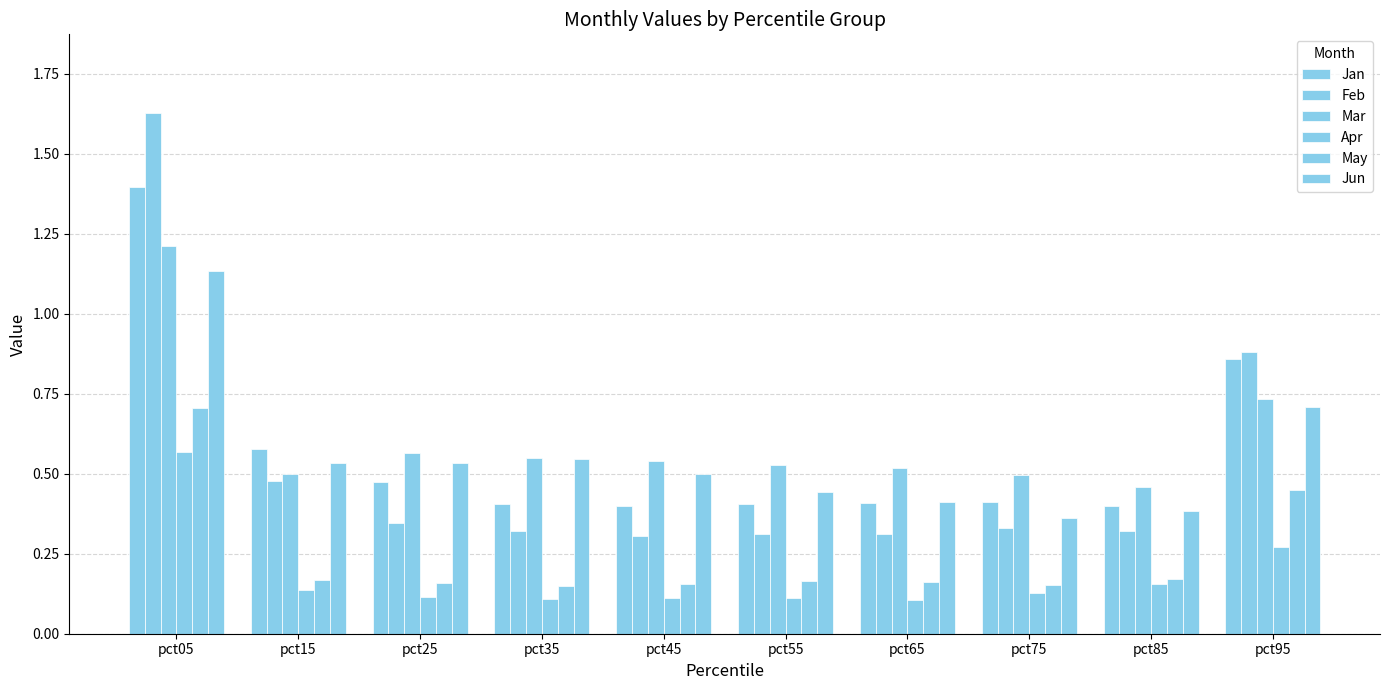

Reading left to right, extract all data points from this chart.

Jan: 1.4	0.6	0.5	0.4	0.4	0.4	0.4	0.4	0.4	0.9
Feb: 1.6	0.5	0.3	0.3	0.3	0.3	0.3	0.3	0.3	0.9
Mar: 1.2	0.5	0.6	0.5	0.5	0.5	0.5	0.5	0.5	0.7
Apr: 0.6	0.1	0.1	0.1	0.1	0.1	0.1	0.1	0.2	0.3
May: 0.7	0.2	0.2	0.1	0.2	0.2	0.2	0.2	0.2	0.4
Jun: 1.1	0.5	0.5	0.5	0.5	0.4	0.4	0.4	0.4	0.7